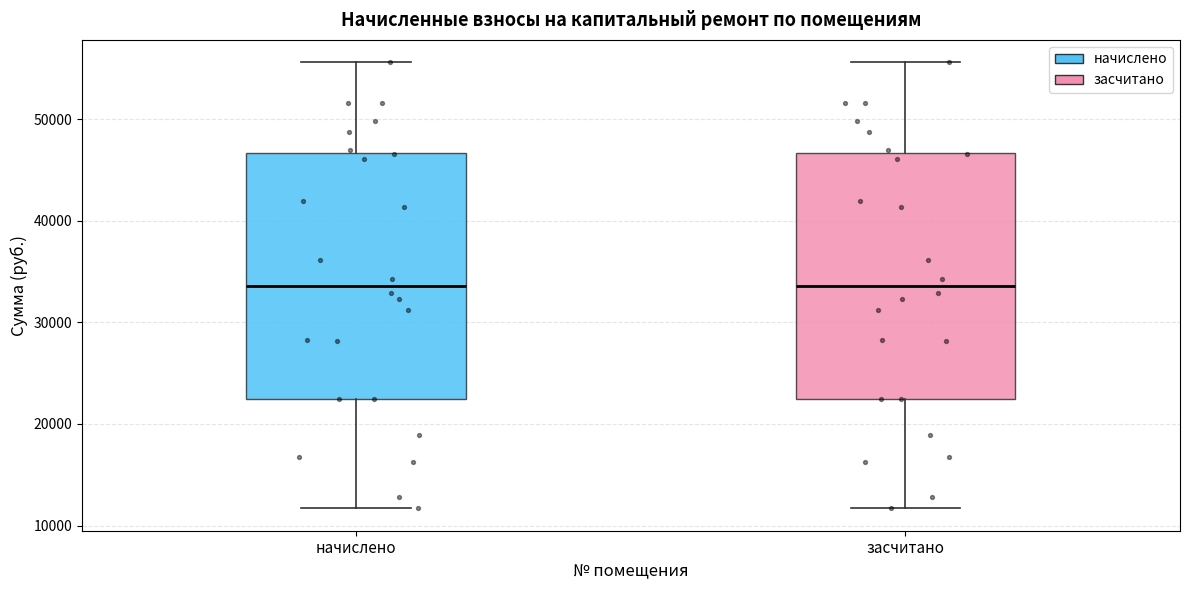

Reading left to right, read every box against the y-axis: the position of its median line, the range the box covers, and the ends of its whiskers. The values are not printed on the chart, so give them approximately, as read against the axis.

начислено: median 34000, box 22000 to 47000, whiskers 12000 to 56000
засчитано: median 34000, box 22000 to 47000, whiskers 12000 to 56000